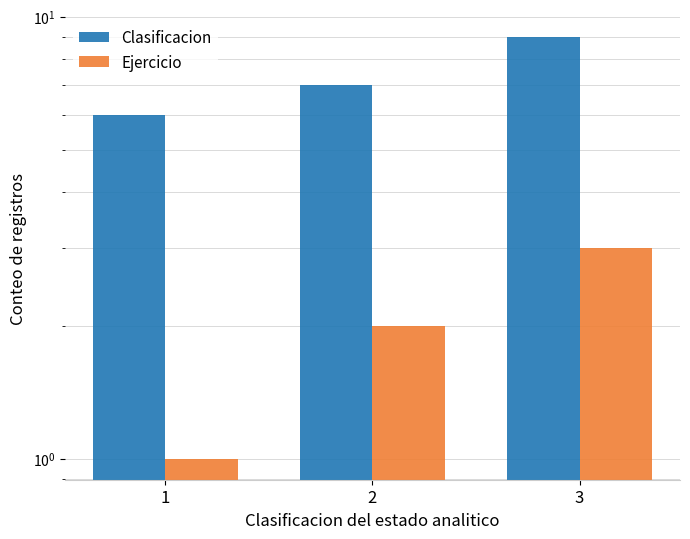

Rank the categories by Ejercicio value from lowest to highest.

1, 2, 3